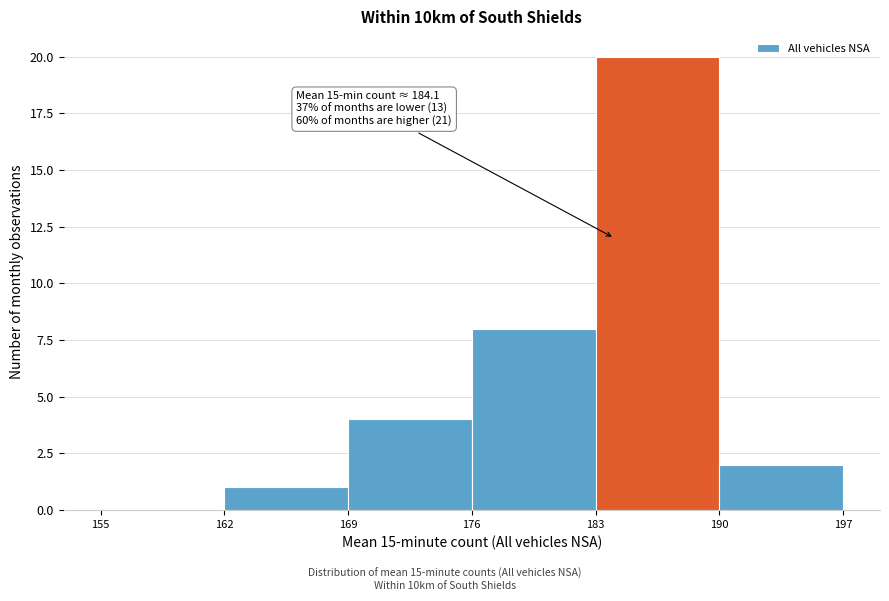

Over which range of the x-axis is the bar tallest?

183 to 190